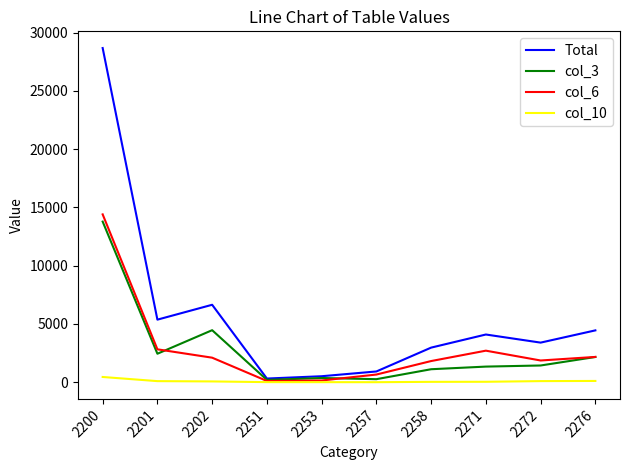

How many lines are shown in the chart?

4